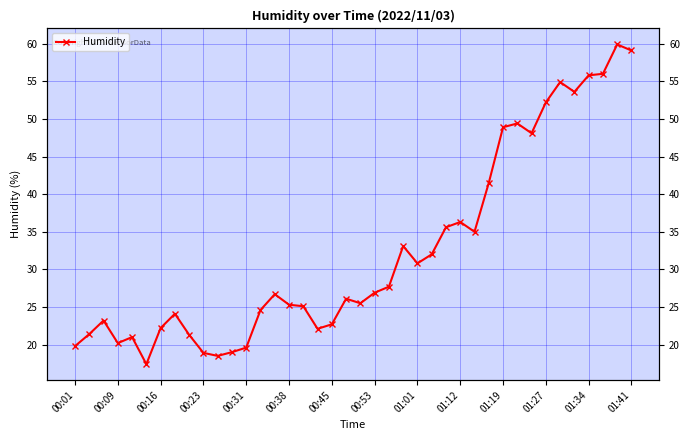

What is the difference between the maximum and minimum values?

42.5